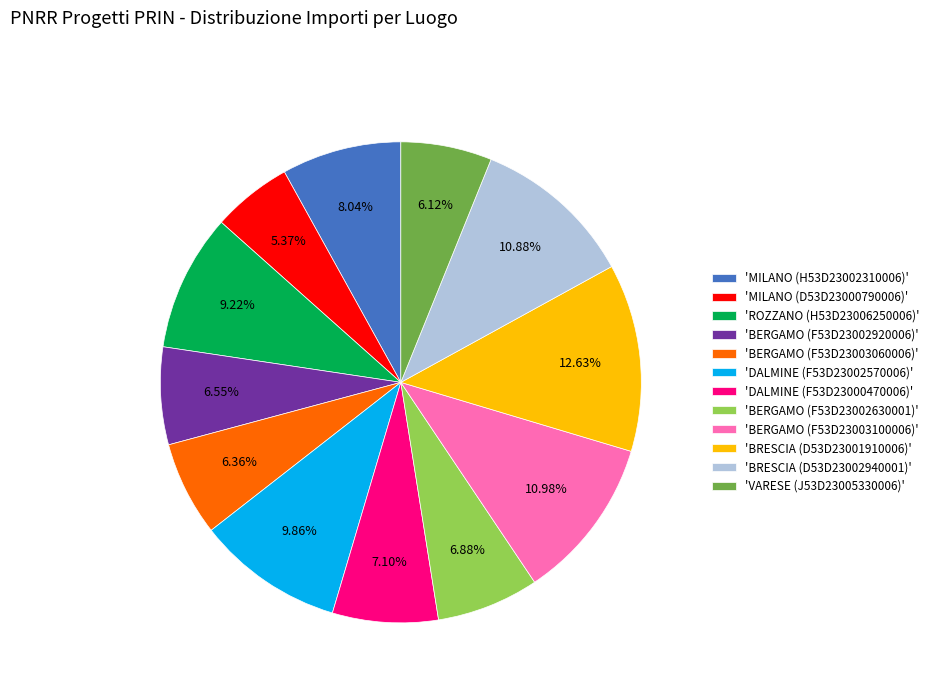

Is the sum of 'MILANO (H53D23002310006)' and 'BERGAMO (F53D23002920006)' greater than half?

No